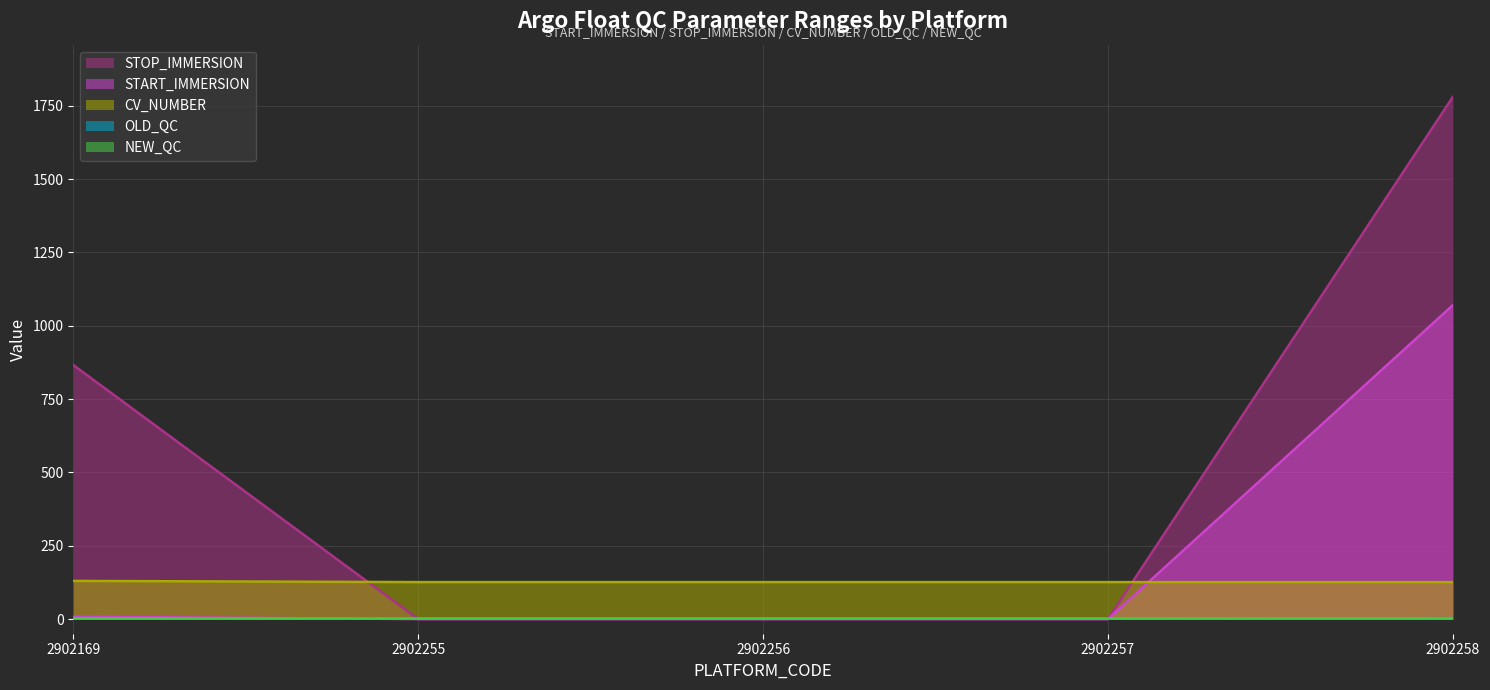

Is the value of CV_NUMBER at 2902256 greater than the value of STOP_IMMERSION at 2902257?

Yes